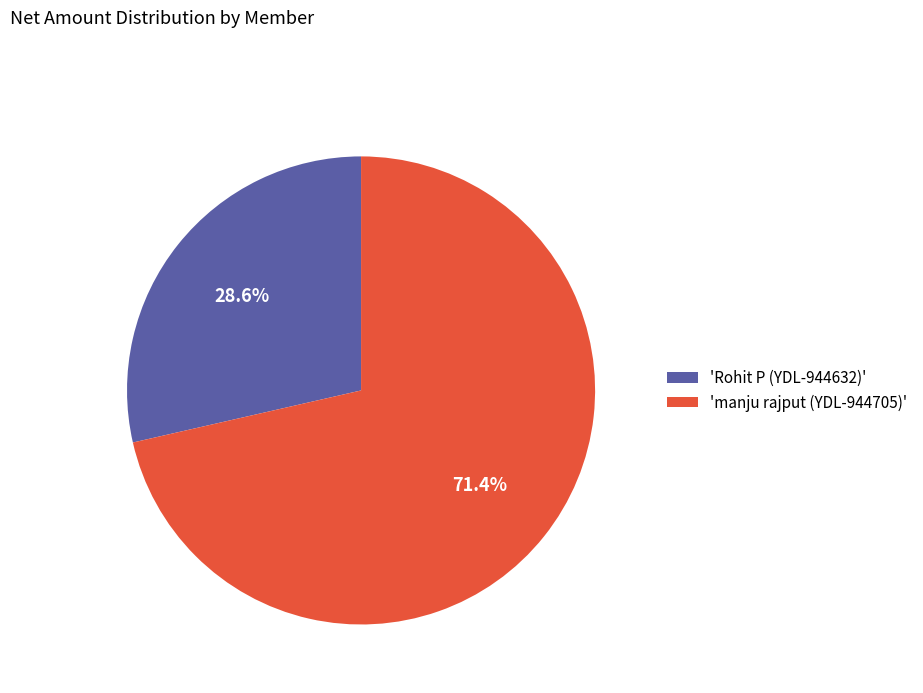

Which category has the biggest portion of the pie?

'manju rajput (YDL-944705)'